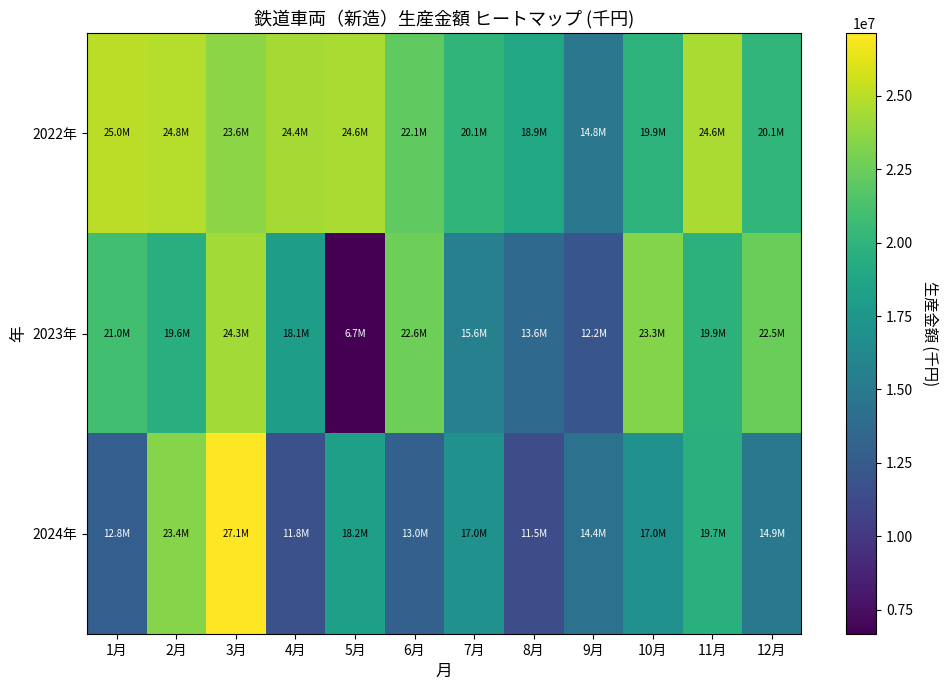

Count the number of categories in the chart.

12